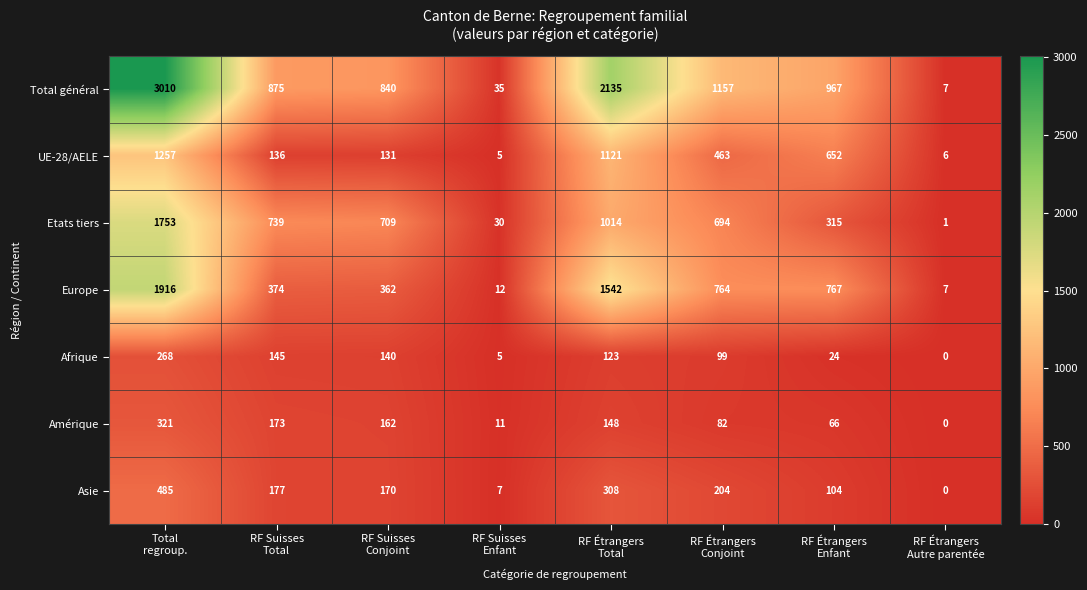

What is the average value of the Amérique series?

120